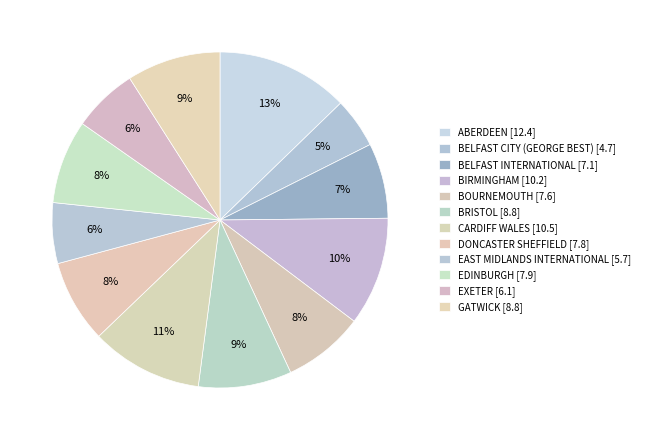

Count the number of slices in the pie.

12